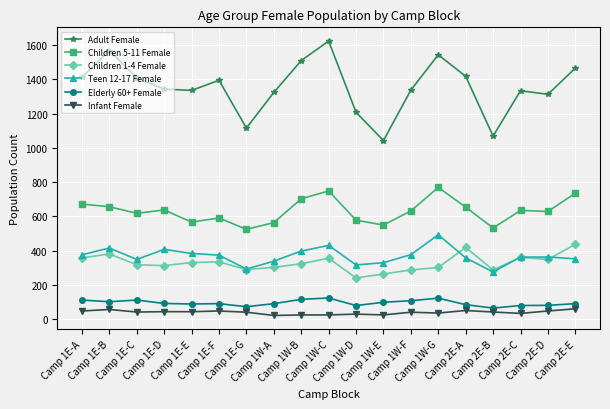

Is the value of Elderly 60+ Female at Camp 2E-E greater than the value of Infant Female at Camp 1E-B?

Yes